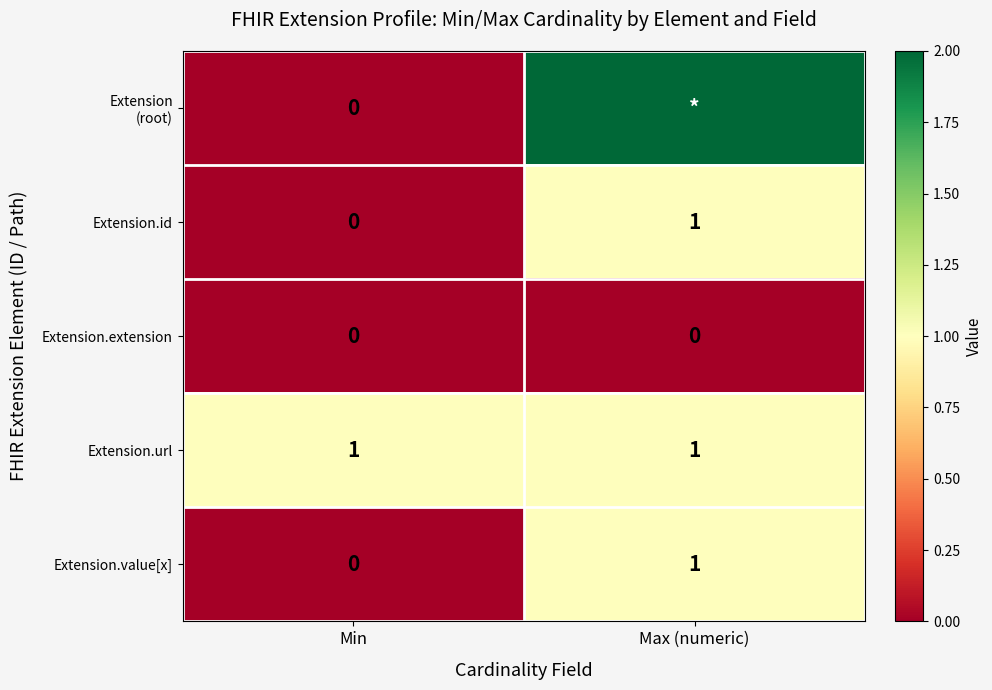

Which has a higher value, Min or Max (numeric)?

Max (numeric)